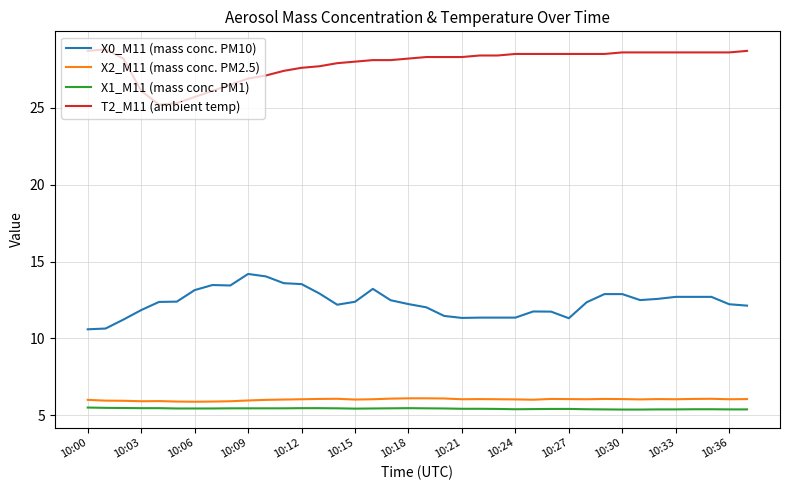

What is the average value of the T2_M11 (ambient temp) series?

27.9